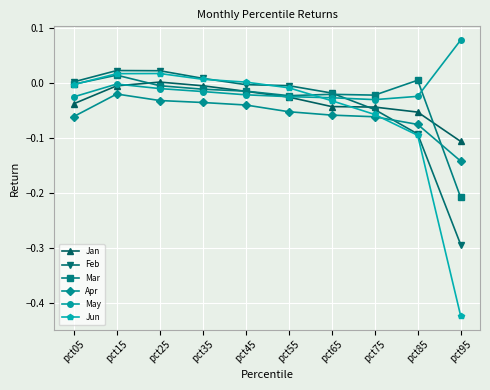

True or false: Jan has a value of -0.0 at pct75.

True